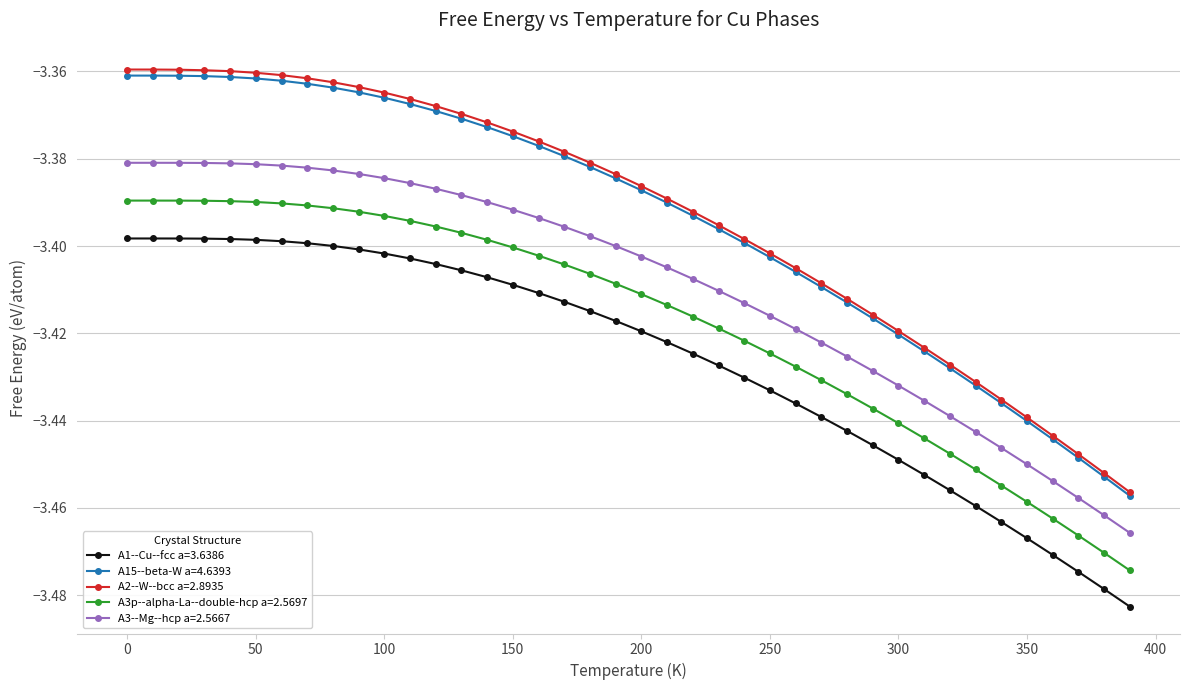

True or false: A15--beta-W a=4.6393 and A3p--alpha-La--double-hcp a=2.5697 intersect in this chart.

False